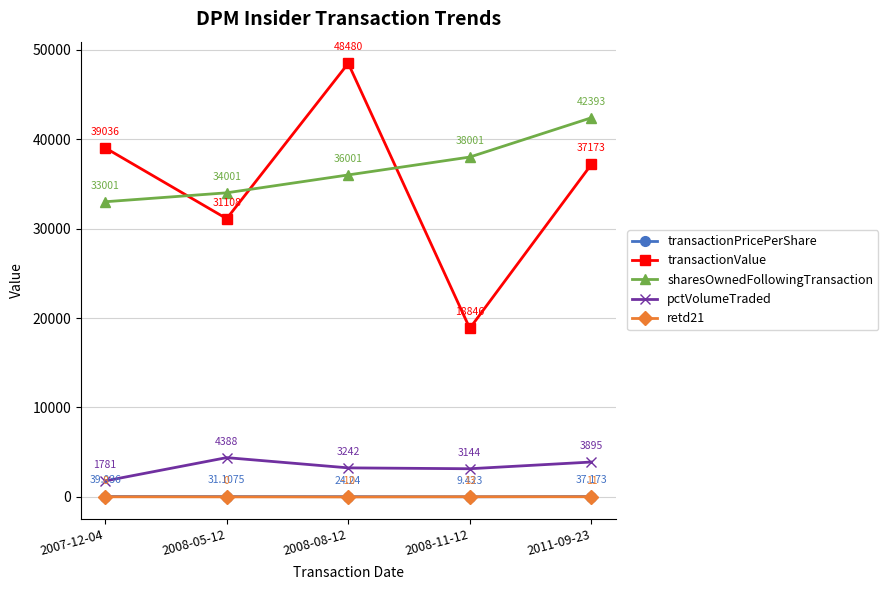

At which category does the chart reach its minimum across all series?

2008-08-12